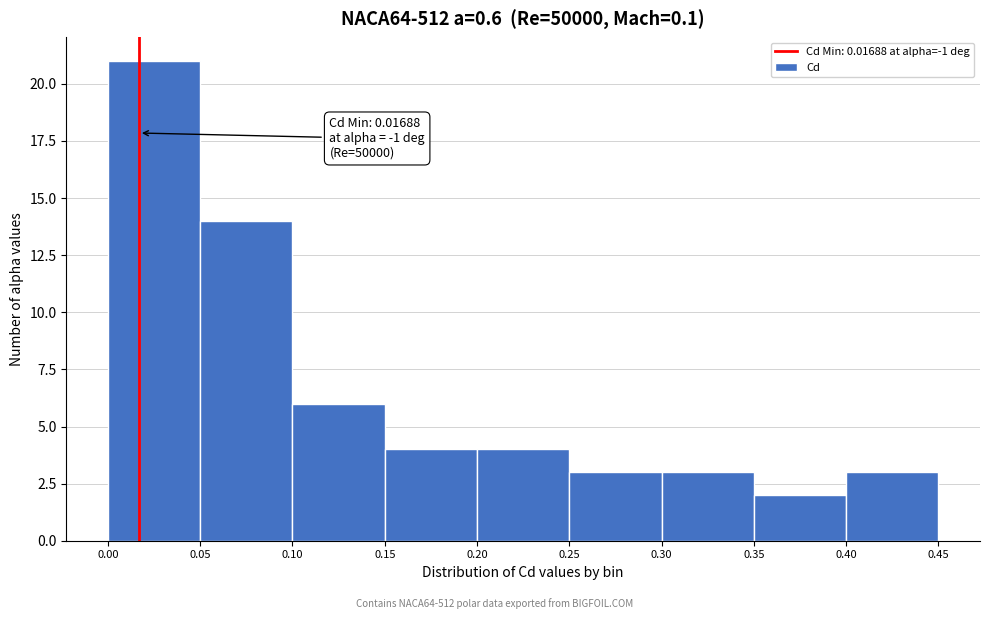

Which range on the x-axis has the tallest bar?

0.00 to 0.05